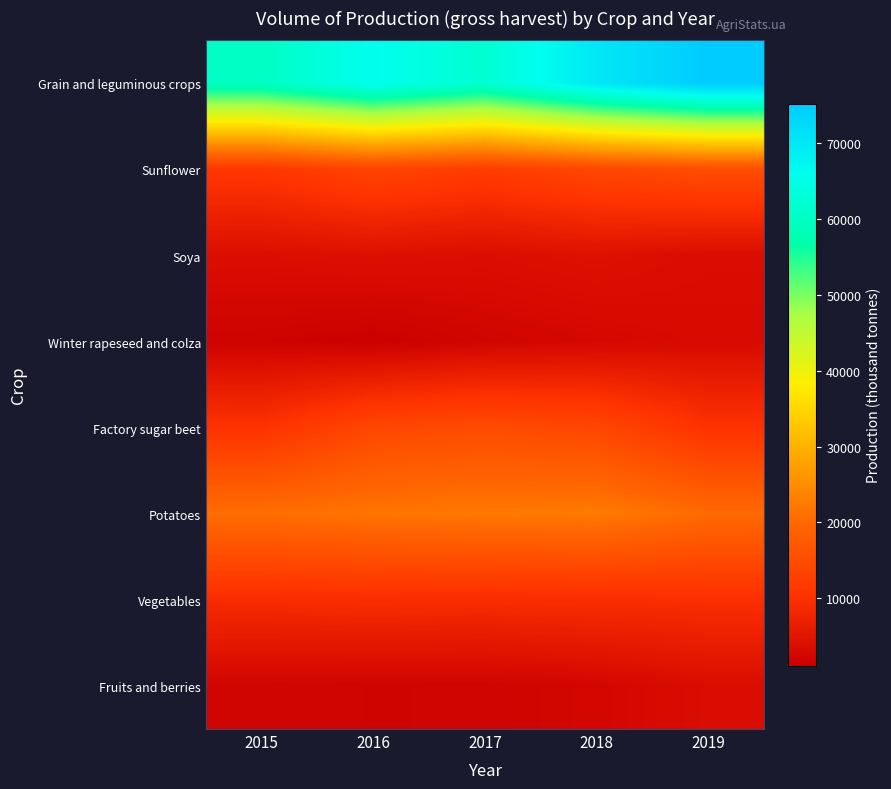

Between 2018 and 2019, which series saw the biggest shift?

Grain and leguminous crops